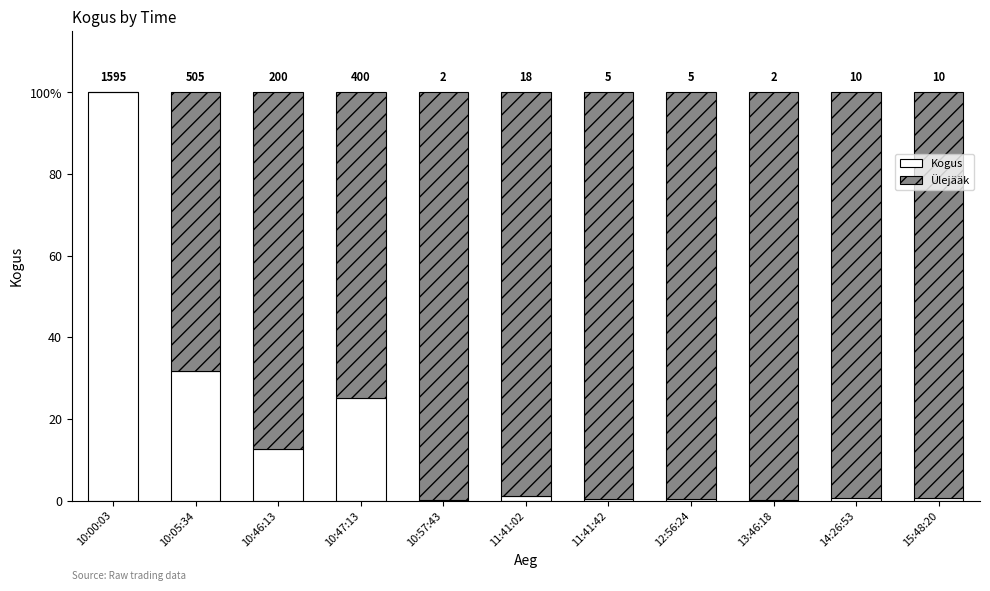

Does the chart contain stacked bars?

Yes